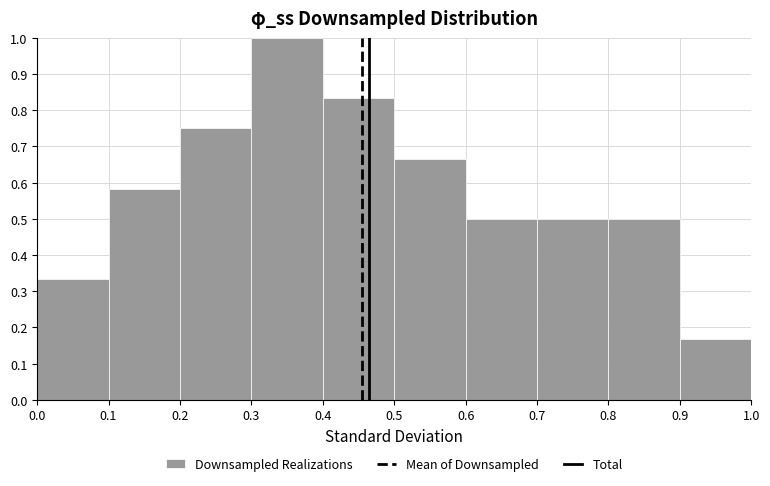

How tall is the bar that spans 0.2 to 0.3 on the x-axis? The values are not printed on the chart, so give them approximately, as read against the axis.

0.75